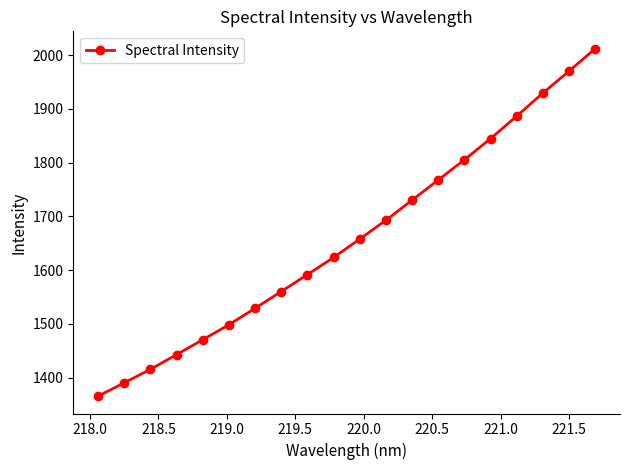

Does the chart display data point markers on the line(s)?

Yes